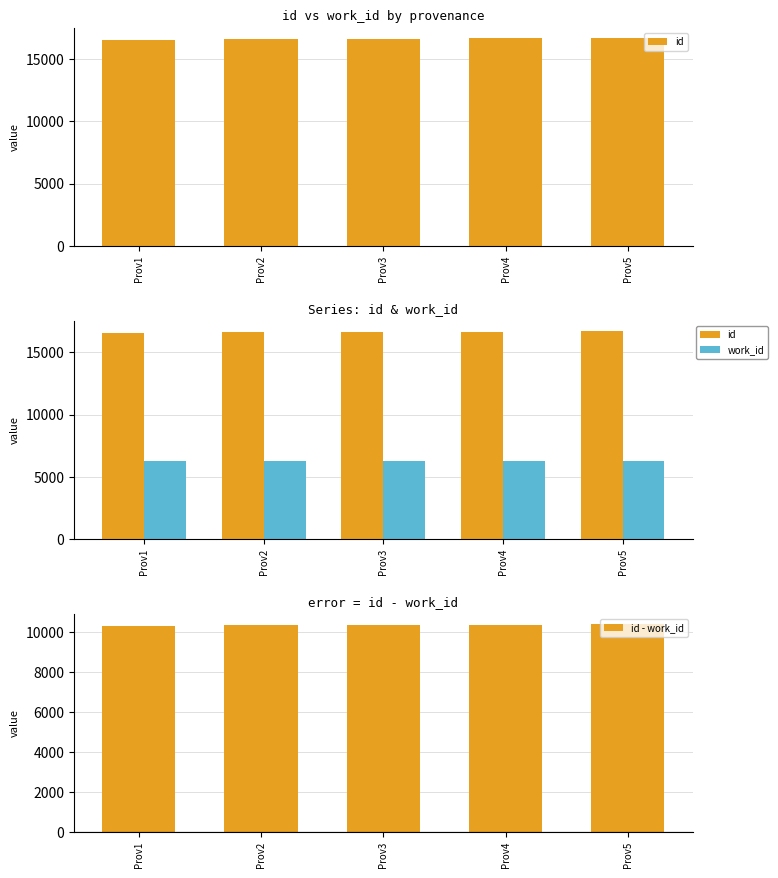

Count the number of categories in the chart.

5